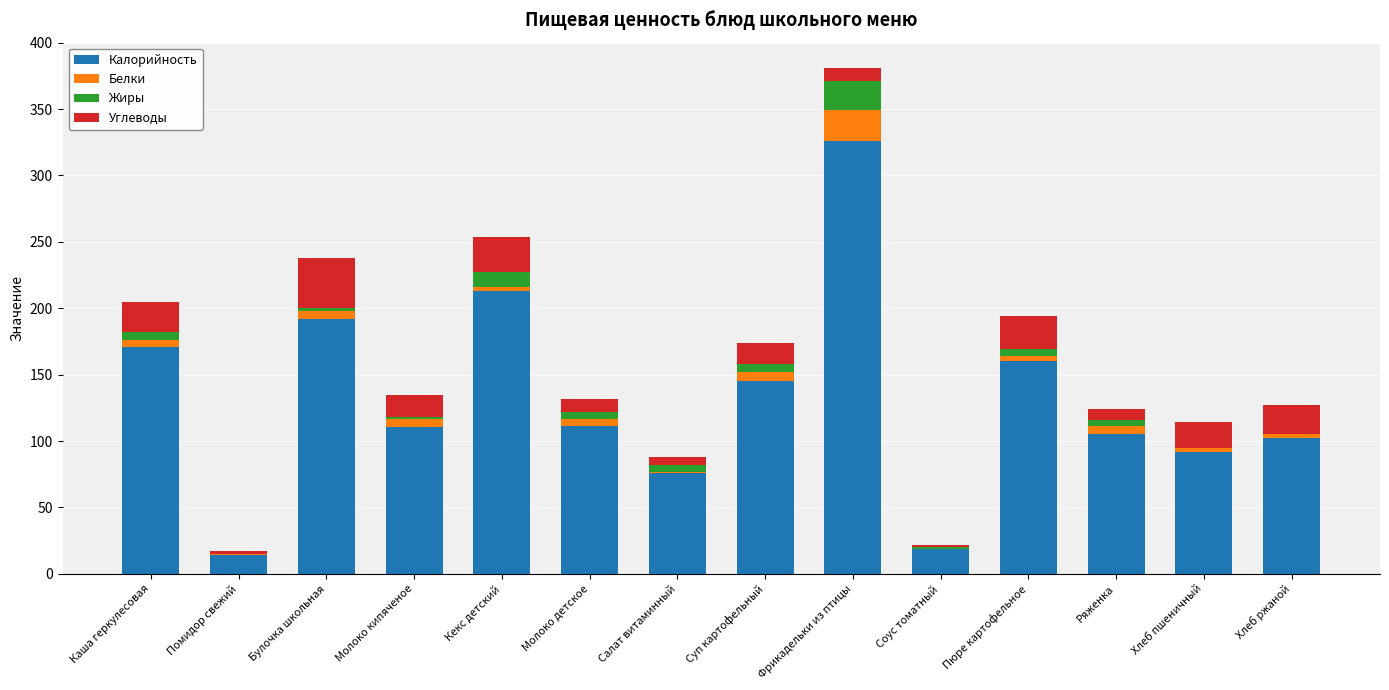

At which category is the sum across all series the highest?

Фрикадельки из птицы